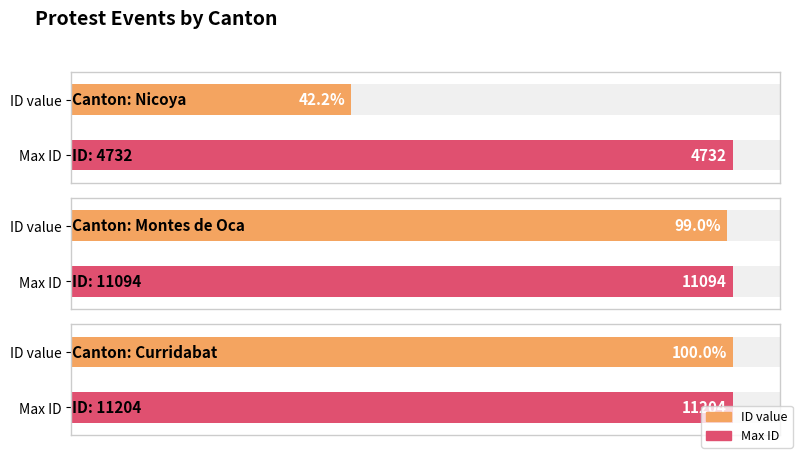

Where does the data first go above 11094?

Curridabat